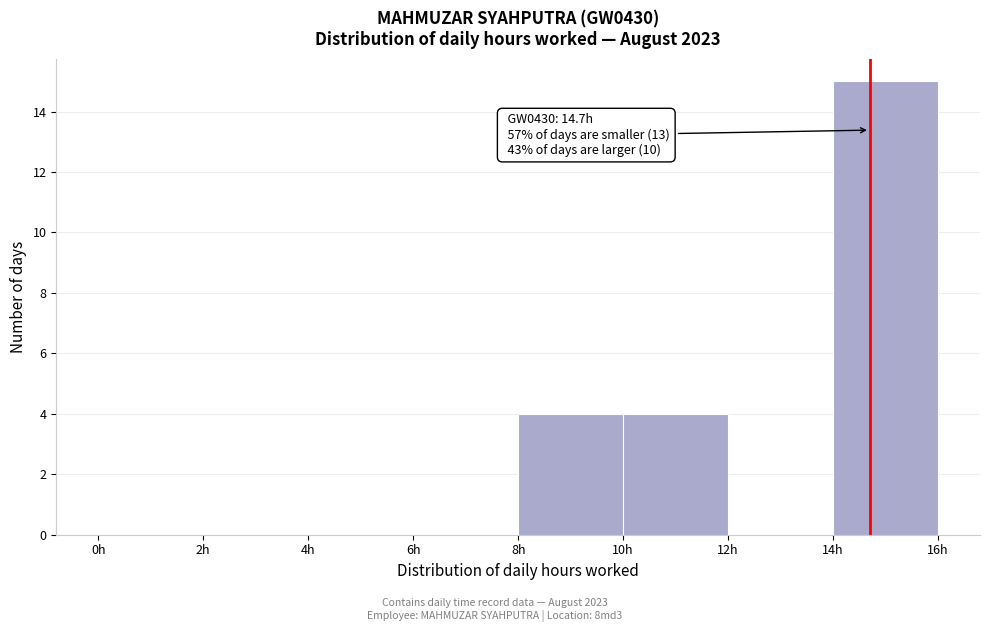

Which range on the x-axis has the tallest bar?

14 to 16